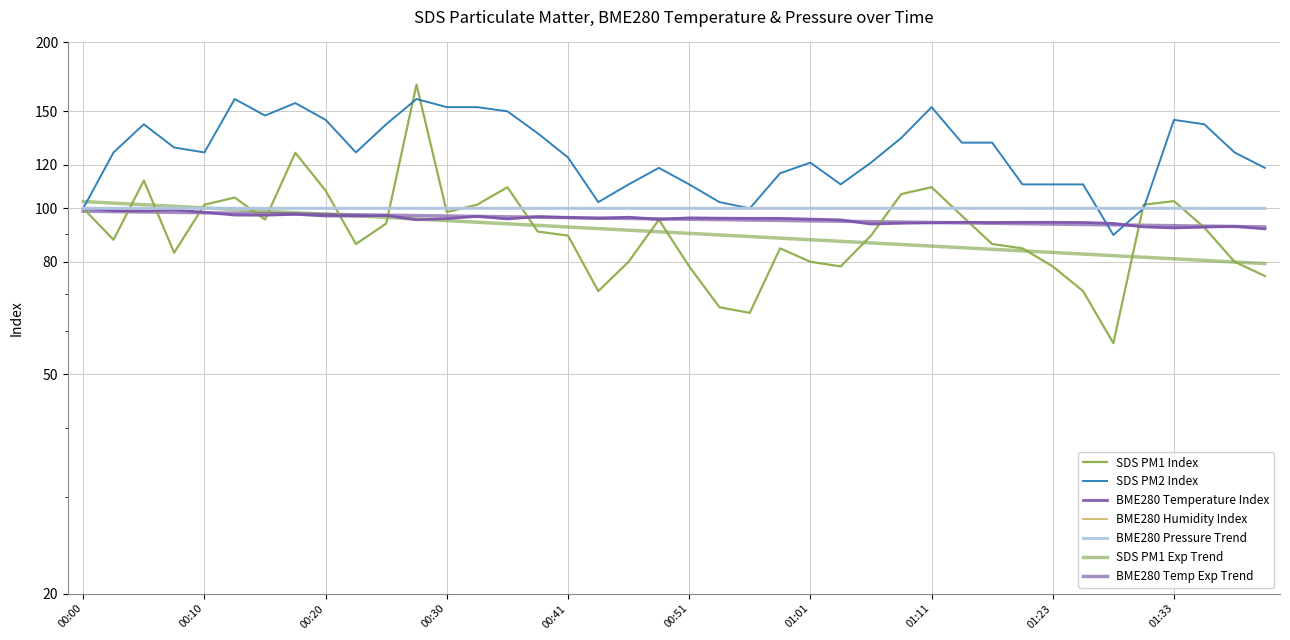

Reading left to right, transcribe all the data shown in this chart.

SDS_P1: 100.0	87.7	112.3	83.1	101.5	104.6	95.4	126.2	107.7	86.2	93.8	167.7	98.5	101.5	109.2	90.8	89.2	70.8	80.0	95.4	78.5	66.2	64.6	84.6	80.0	78.5	89.2	106.2	109.2	96.9	86.2	84.6	78.5	70.8	56.9	101.5	103.1	92.3	80.0	75.4
SDS_P2: 100.0	126.3	142.1	128.9	126.3	157.9	147.4	155.3	144.7	126.3	142.1	157.9	152.6	152.6	150.0	136.8	123.7	102.6	110.5	118.4	110.5	102.6	100.0	115.8	121.1	110.5	121.1	134.2	152.6	131.6	131.6	110.5	110.5	110.5	89.5	100.0	144.7	142.1	126.3	118.4
BME280_temperature: 100.0	99.1	98.9	99.4	98.4	97.2	97.2	97.5	96.9	96.9	97.0	95.3	95.8	96.7	95.7	96.6	96.2	95.9	96.4	95.5	96.1	96.0	95.9	95.9	95.6	95.3	93.7	94.0	94.2	94.3	94.3	94.3	94.3	94.3	93.9	92.5	92.1	92.5	92.8	91.8
BME280_pressure: 100.0	100.0	100.0	100.0	100.0	100.0	100.0	100.0	100.0	100.0	100.0	100.0	100.0	100.0	100.0	100.0	100.0	100.0	100.0	100.0	100.0	100.0	100.0	100.0	100.0	100.0	100.0	100.0	100.0	100.0	100.0	100.0	100.0	100.0	100.0	100.0	100.0	100.0	100.0	100.0